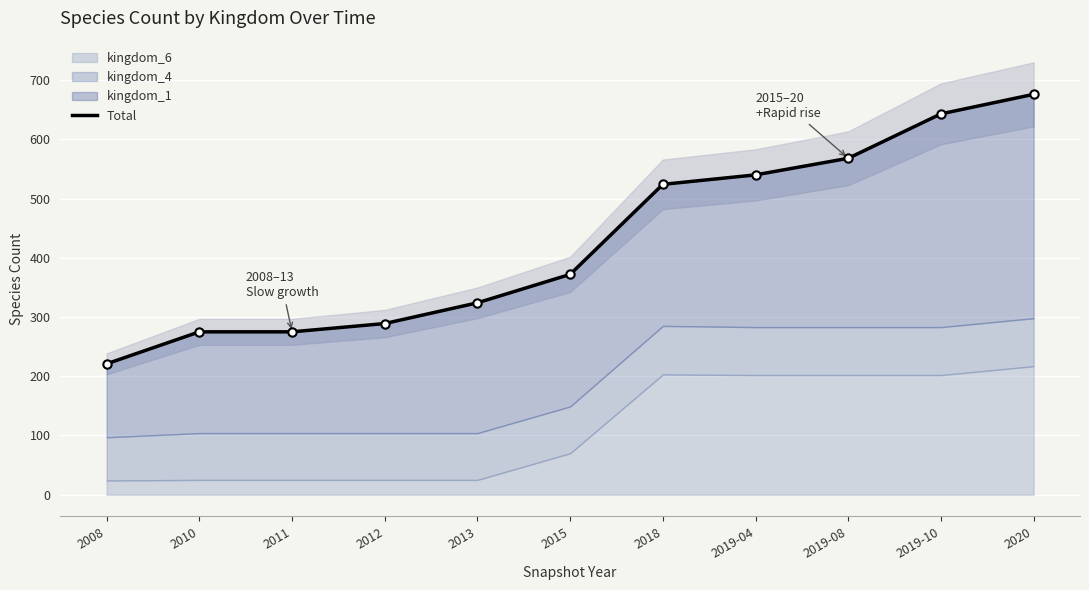

The value at 2018 is 524. True or false?

True